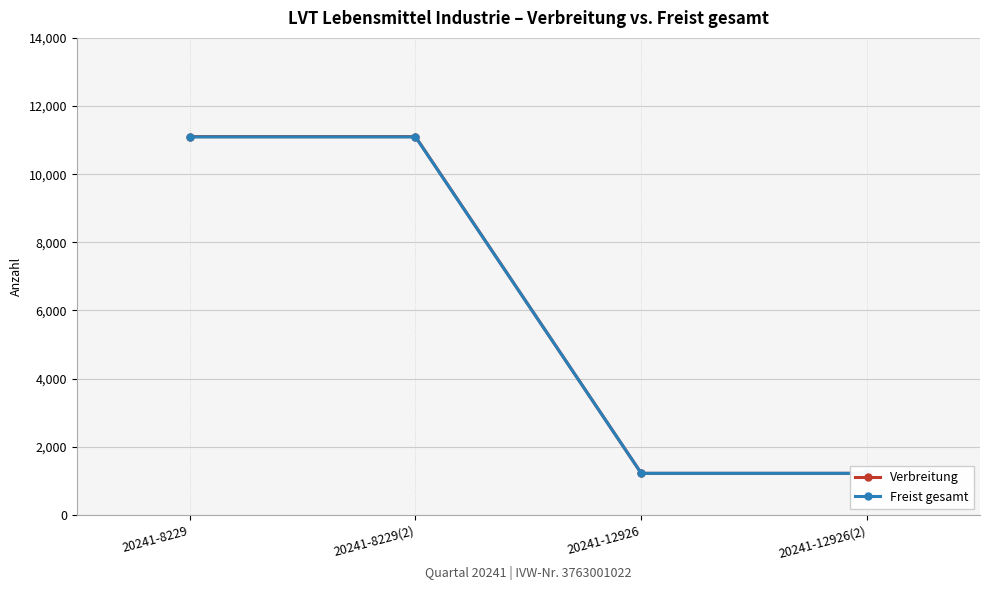

List the series in order of their overall mean, lowest first.

Freist gesamt, Verbreitung